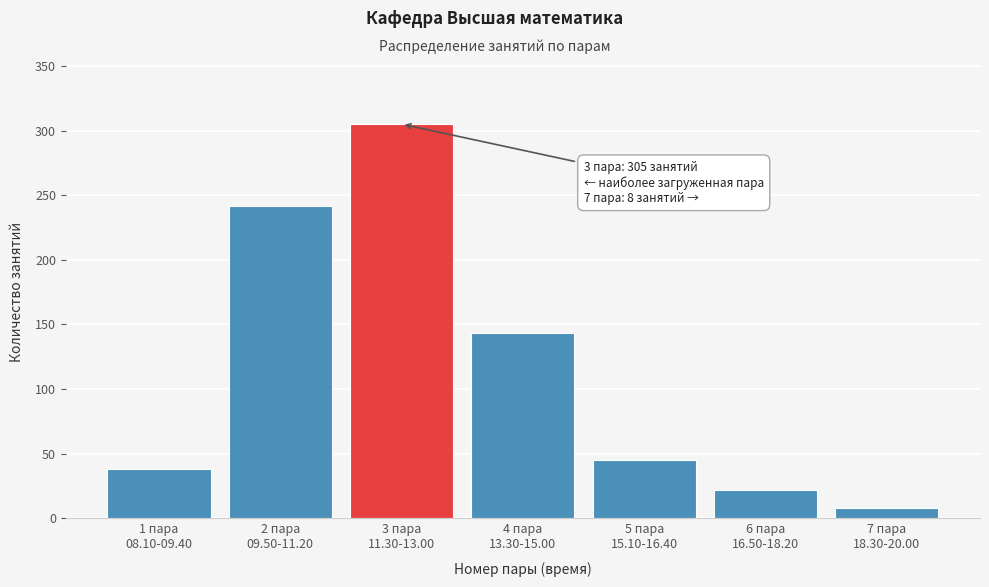

Reading left to right, transcribe all the data shown in this chart.

38	242	305	143	45	22	8